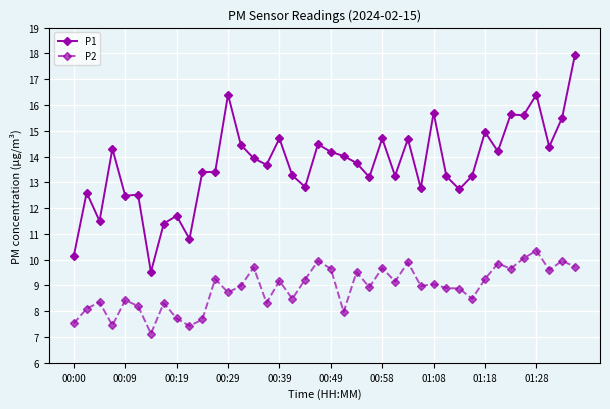

Which series has the largest range (max minus min)?

P1